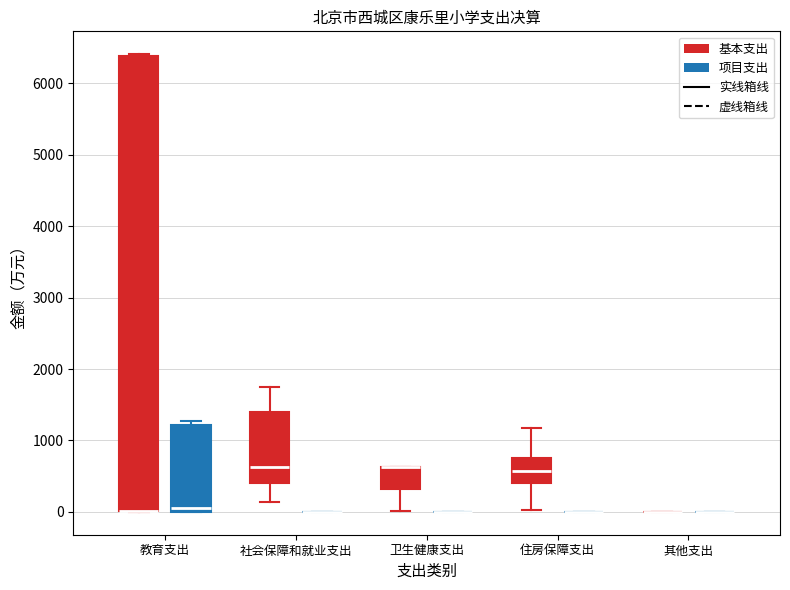

Reading left to right, read every box against the y-axis: the position of its median line, the range the box covers, and the ends of its whiskers. The values are not printed on the chart, so give them approximately, as read against the axis.

教育支出 (基本支出): median 0 (drawn on the box's lower edge), box 0 to 6400, whiskers 0 to 6400
教育支出 (项目支出): median 100, box 0 to 1200, whiskers 0 to 1300
社会保障和就业支出 (基本支出): median 600, box 400 to 1400, whiskers 100 to 1800
社会保障和就业支出 (项目支出): box collapsed to a line at 0, whiskers 0 to 0
卫生健康支出 (基本支出): median 600 (drawn on the box's upper edge), box 300 to 600, whiskers 0 to 600
卫生健康支出 (项目支出): box collapsed to a line at 0, whiskers 0 to 0
住房保障支出 (基本支出): median 600, box 400 to 700, whiskers 0 to 1200
住房保障支出 (项目支出): box collapsed to a line at 0, whiskers 0 to 0
其他支出 (基本支出): box collapsed to a line at 0, whiskers 0 to 0
其他支出 (项目支出): box collapsed to a line at 0, whiskers 0 to 0